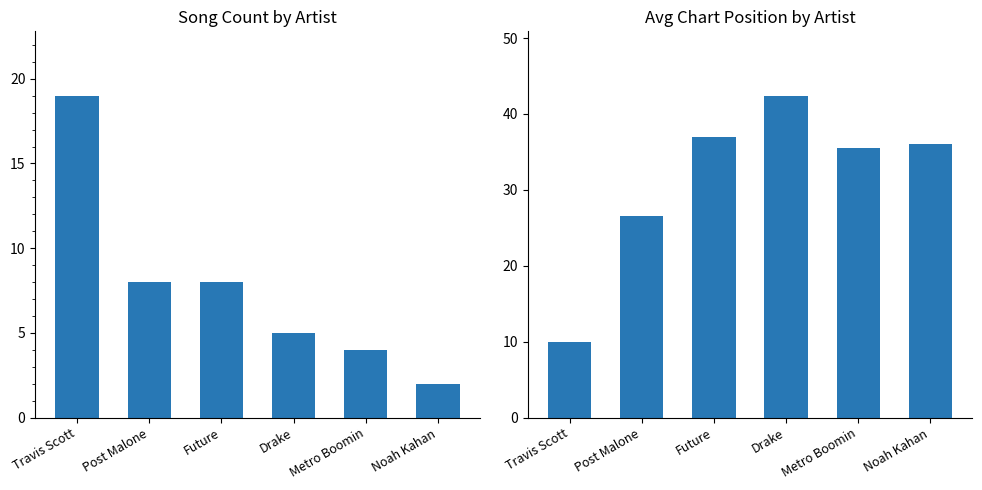

What are all the series names shown in the legend?

Song Count, Avg Position